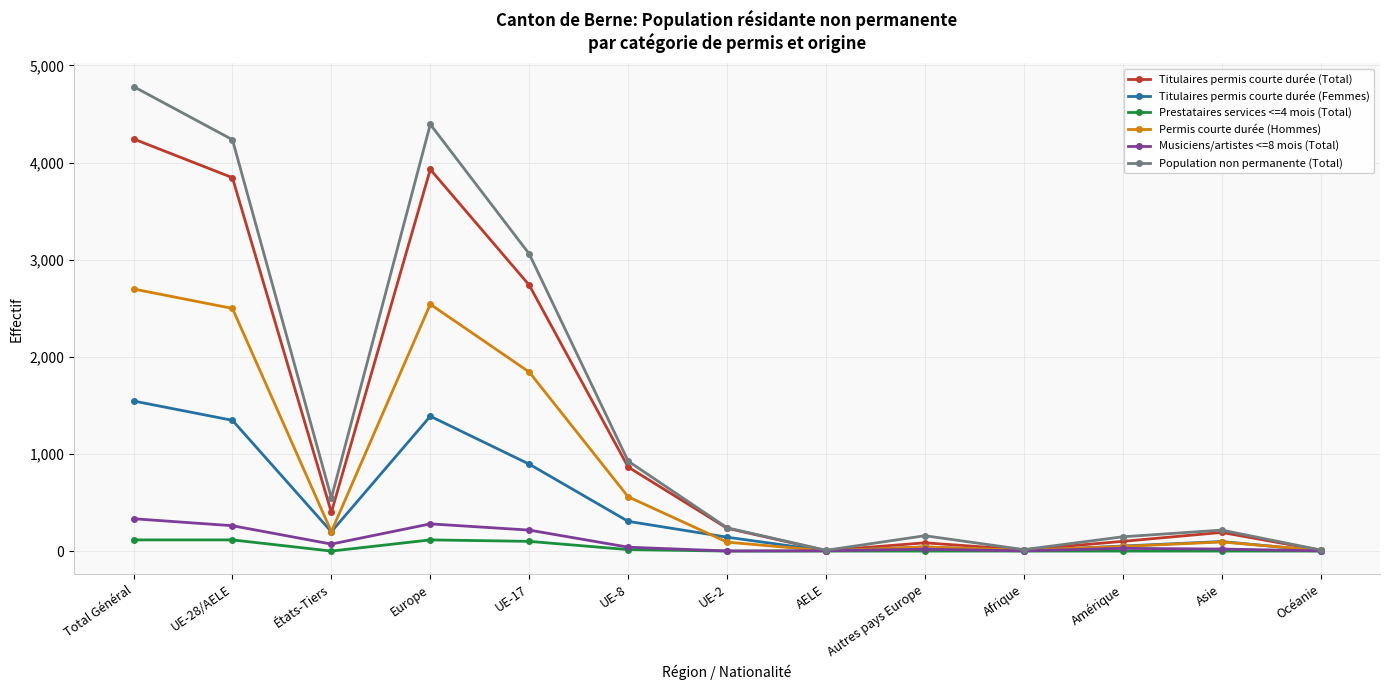

The Permis courte durée (Hommes) series shows 2698 at Total Général. True or false?

True